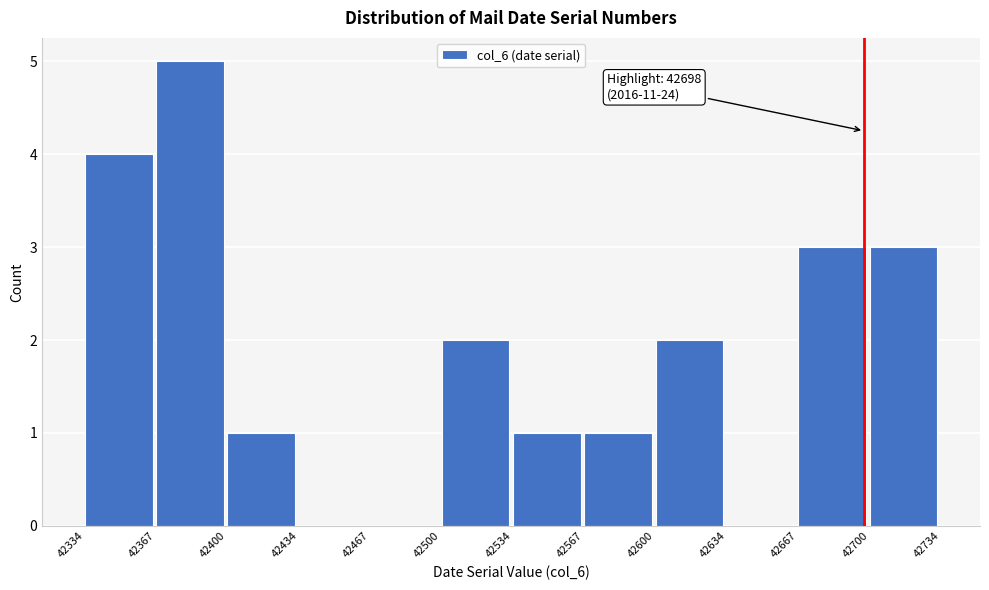

Over which range of the x-axis is the bar tallest?

42367 to 42400